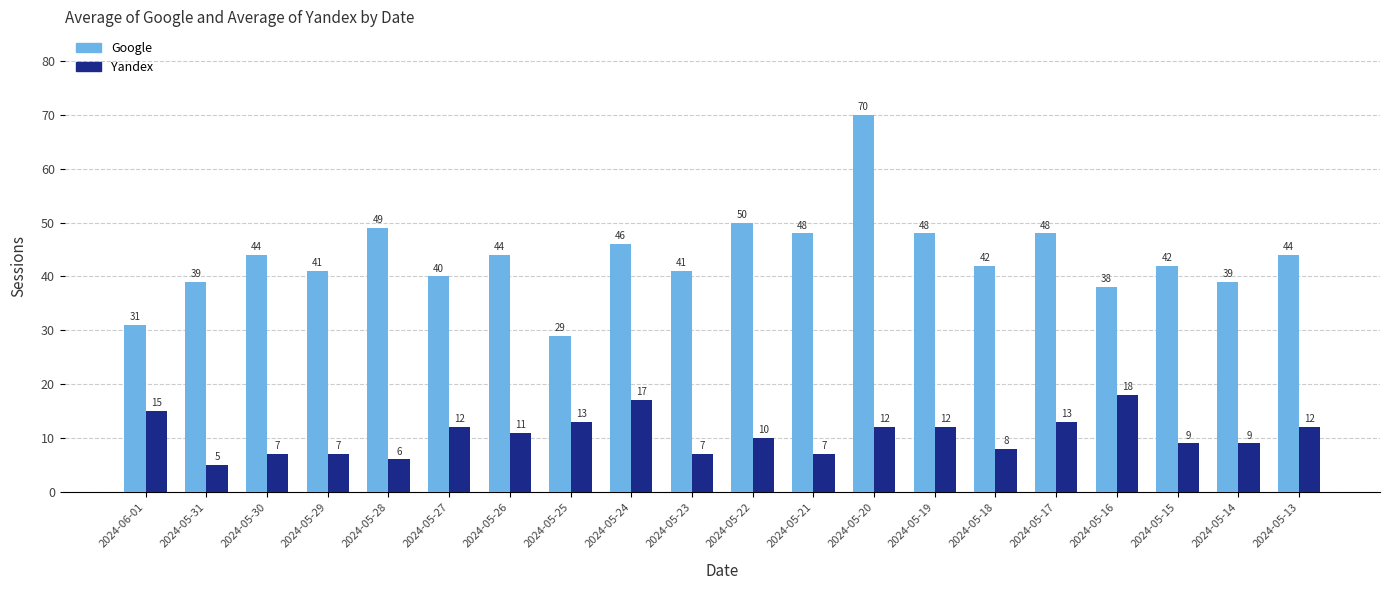

What is the difference between the highest and lowest values at 2024-05-20?

58